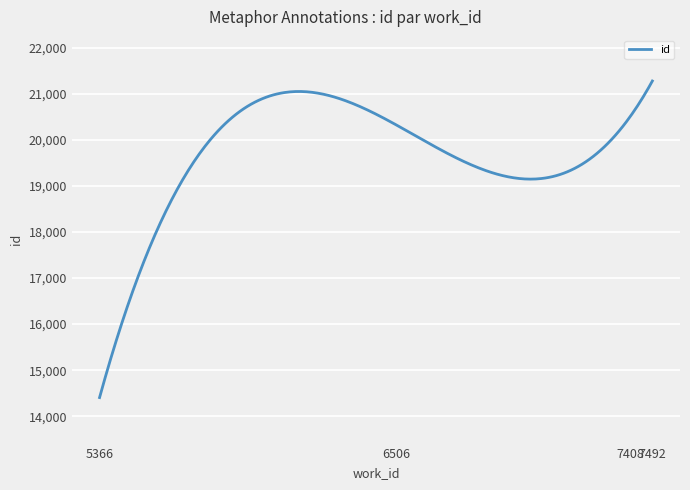

What is the difference between the maximum and minimum values?

6880.0